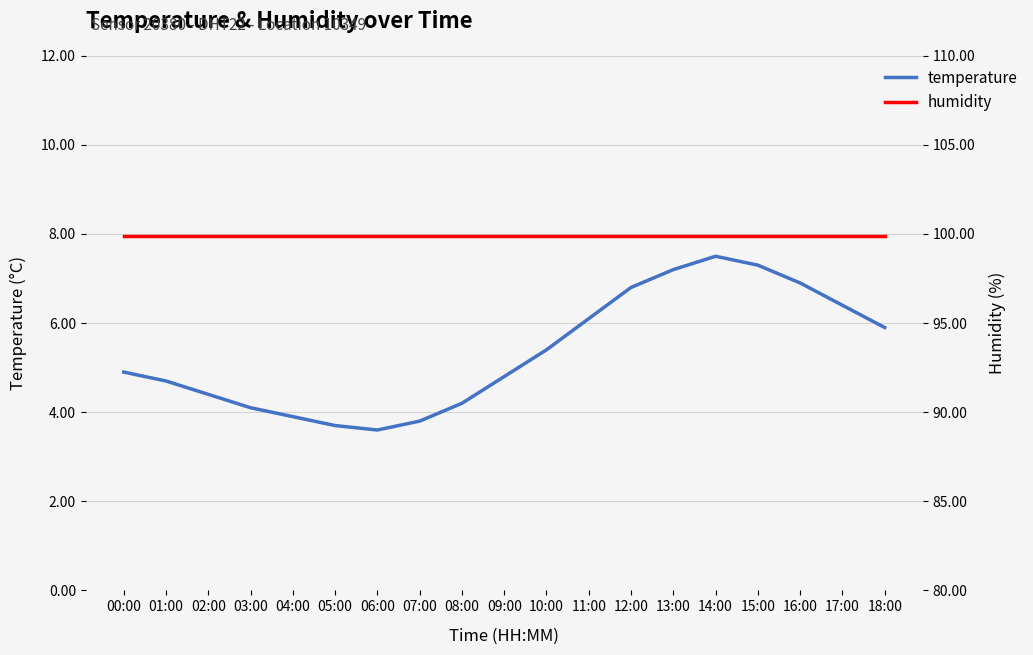

The value of humidity at 16:00 is 99.9. True or false?

True